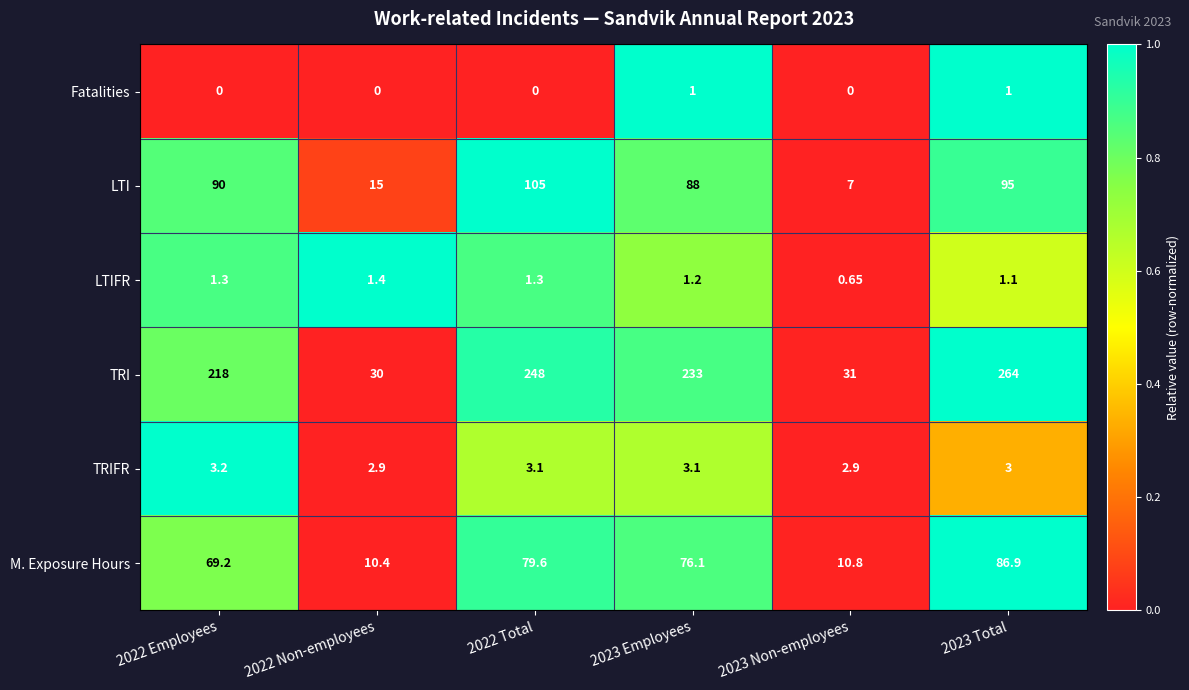

Which series has the largest range (max minus min)?

TRI